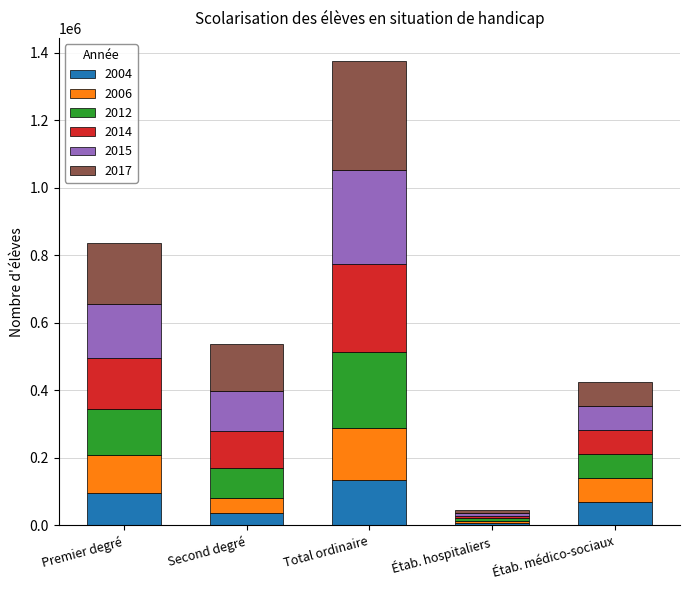

At which category is the sum across all series the highest?

Total ordinaire